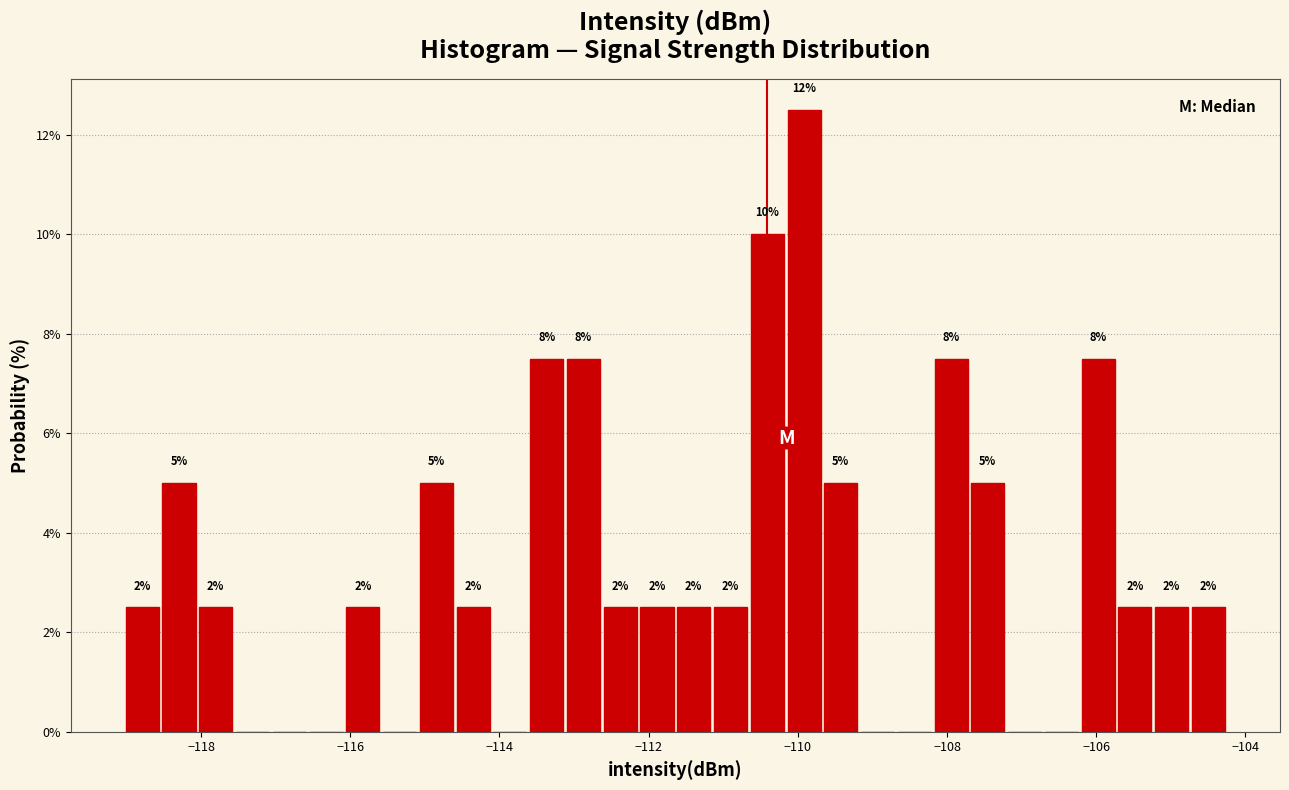

Read against the x-axis, roughly where is the centre of the tallest bar?

-110.0